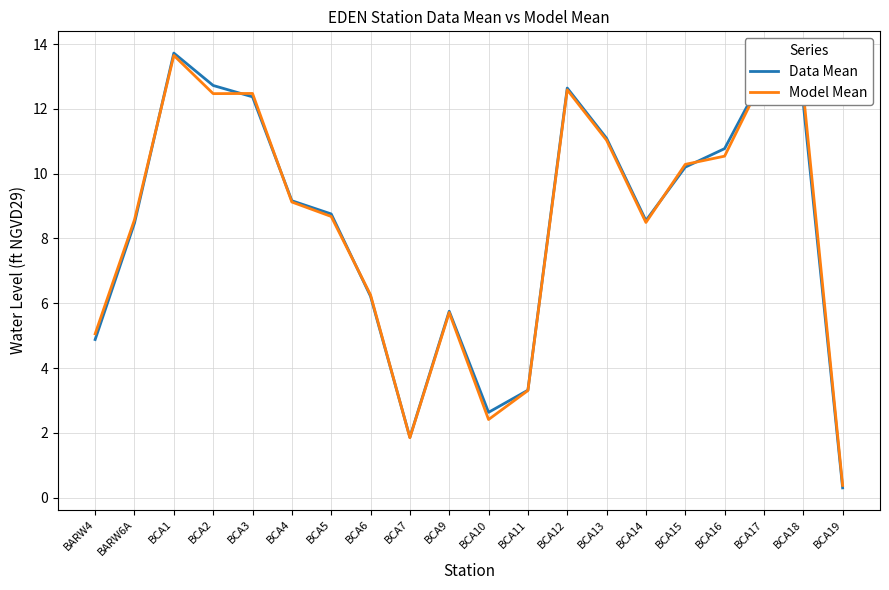

What position from the left is BCA17?

18